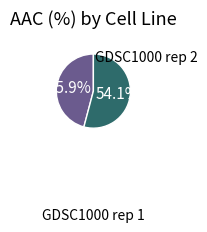

Rank the categories by value from highest to lowest.

GDSC1000 rep 2, GDSC1000 rep 1